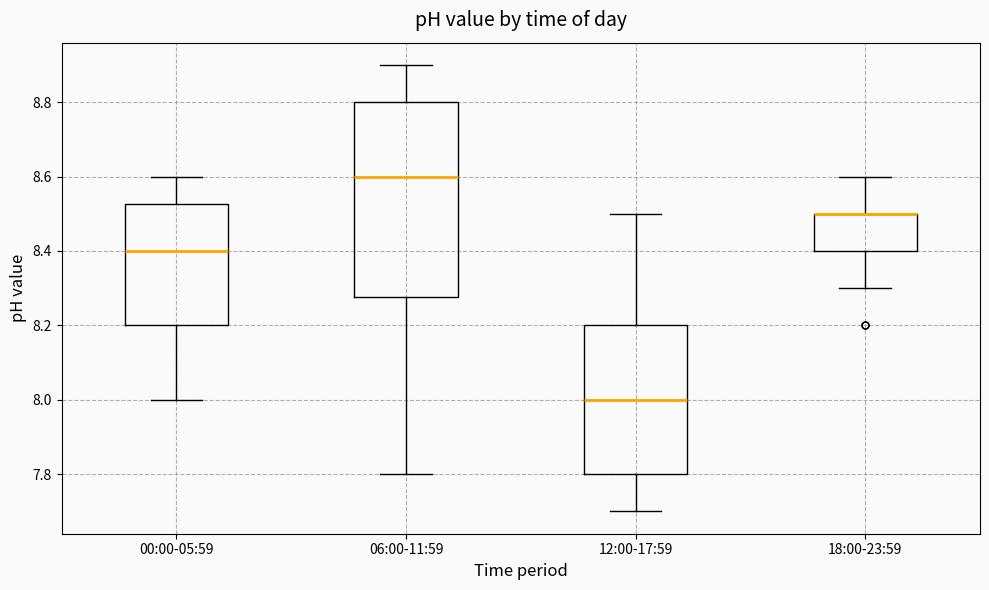

Where does the upper whisker of the box for 00:00-05:59 end on the y-axis? The values are not printed on the chart, so give them approximately, as read against the axis.

8.60